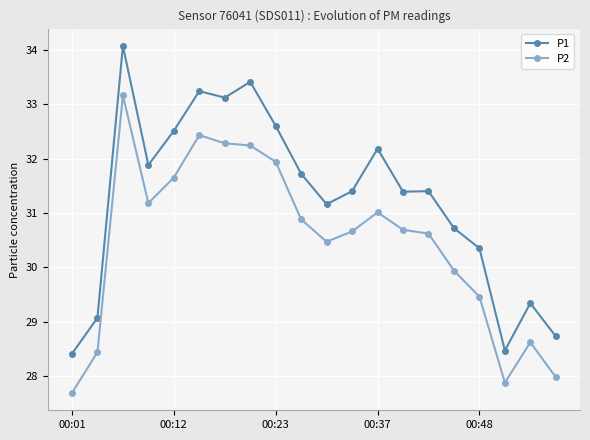

True or false: P1 has more than 1 points higher than both neighbors.

True